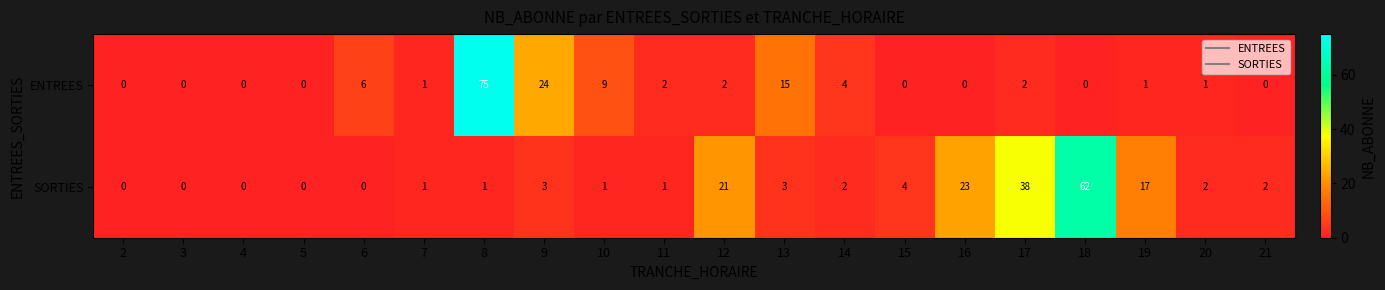

List the series in order of their peak value, lowest first.

SORTIES, ENTREES